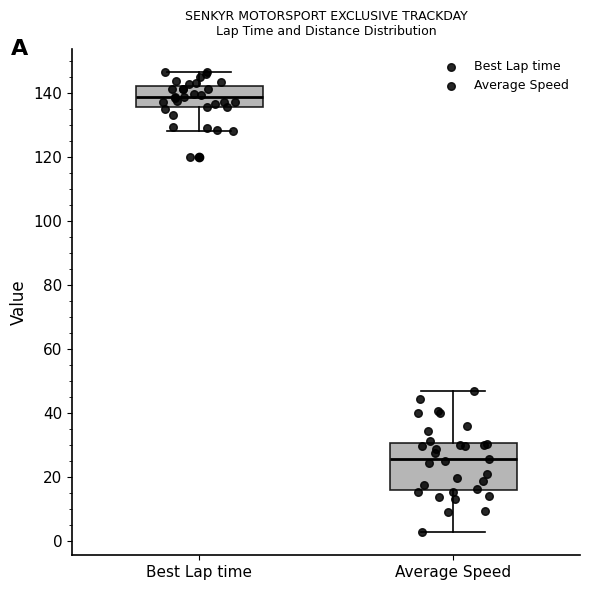

Reading left to right, transcribe this box plot: for each box, give where its median line is, the range the box spans, and where its two whiskers end, as read against the y-axis. The values are not printed on the chart, so give them approximately, as read against the axis.

Best Lap time: median 138, box 136 to 142, whiskers 128 to 146
Average Speed: median 26, box 16 to 30, whiskers 2 to 48